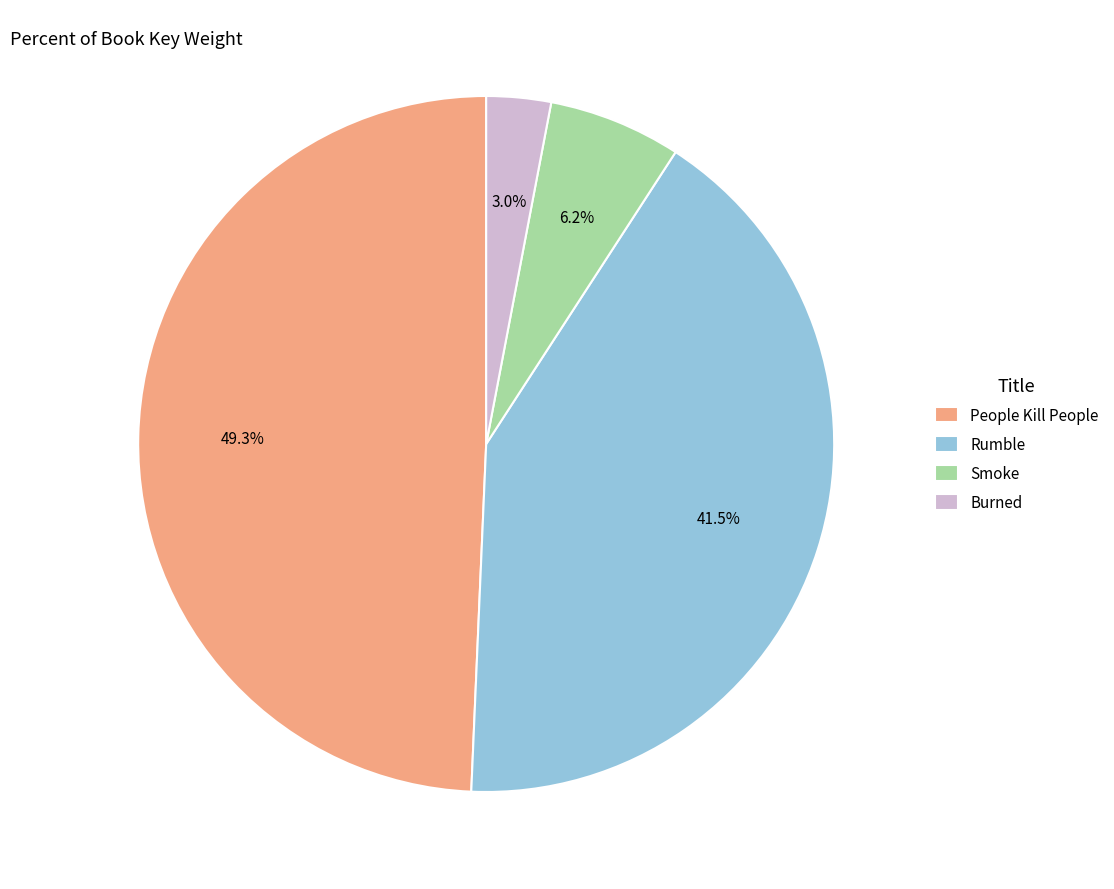

Combined, do Smoke and People Kill People account for over 50%?

Yes